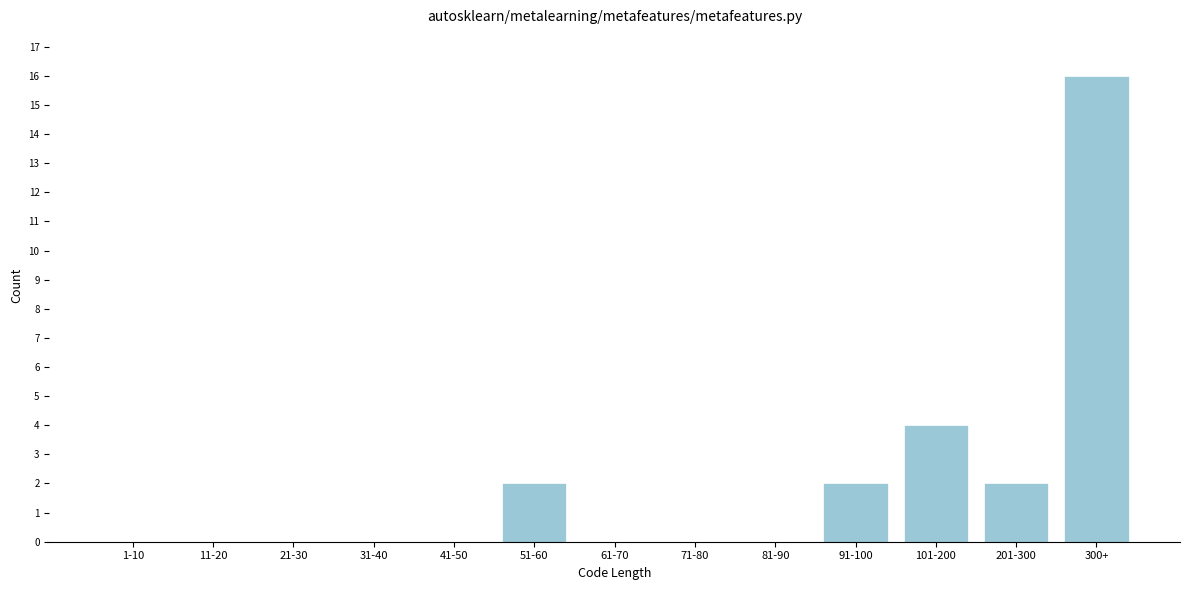

Reading left to right, list all the values displayed in this chart.

1-10=0	11-20=0	21-30=0	31-40=0	41-50=0	51-60=2	61-70=0	71-80=0	81-90=0	91-100=2	101-200=4	201-300=2	300+=16